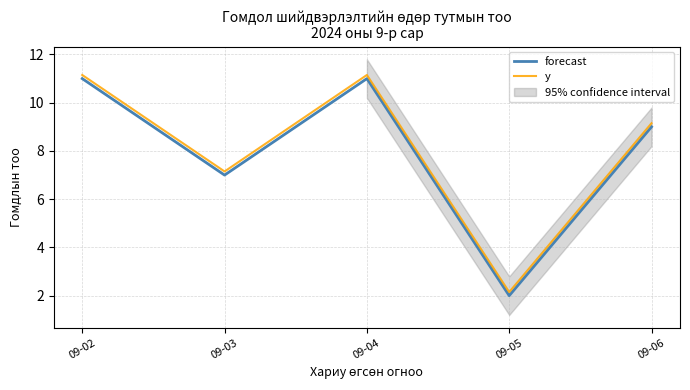

What is the value of the forecast point at the 1st from the left?

11.0